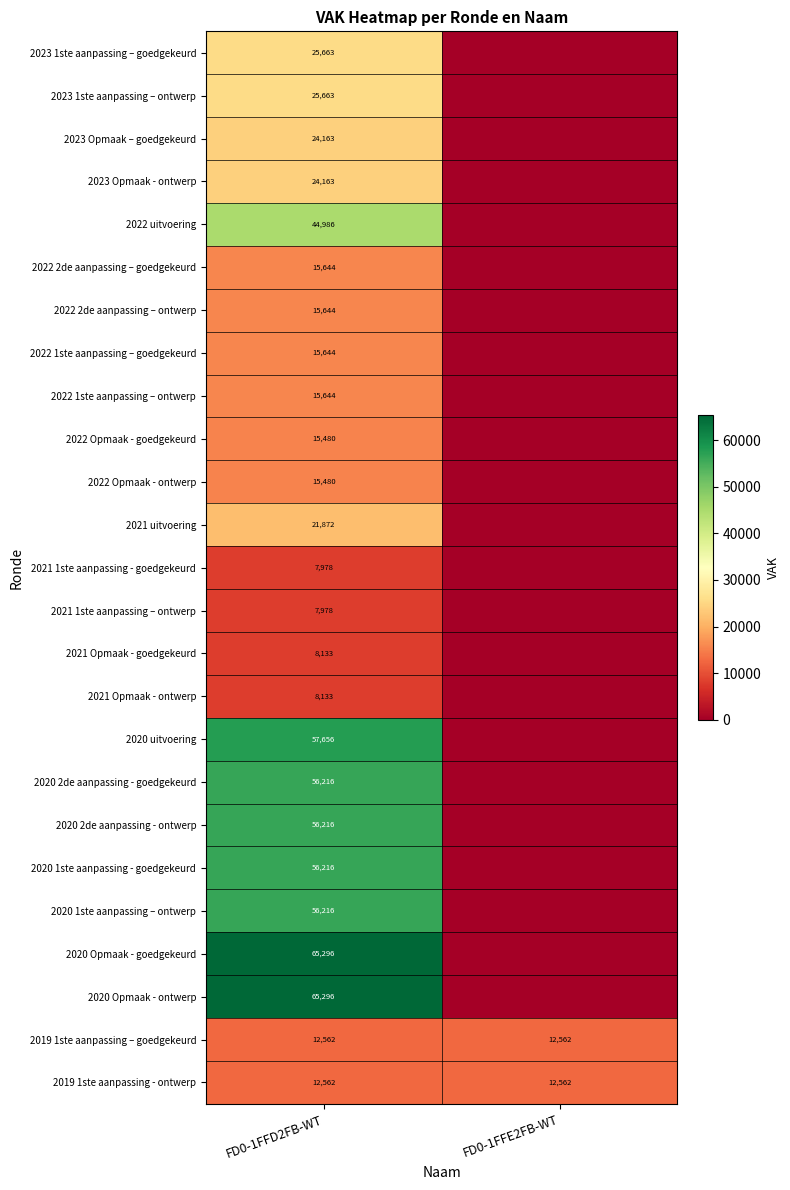

The 2020 uitvoering series shows 57656 at FD0-1FFD2FB-WT. True or false?

True